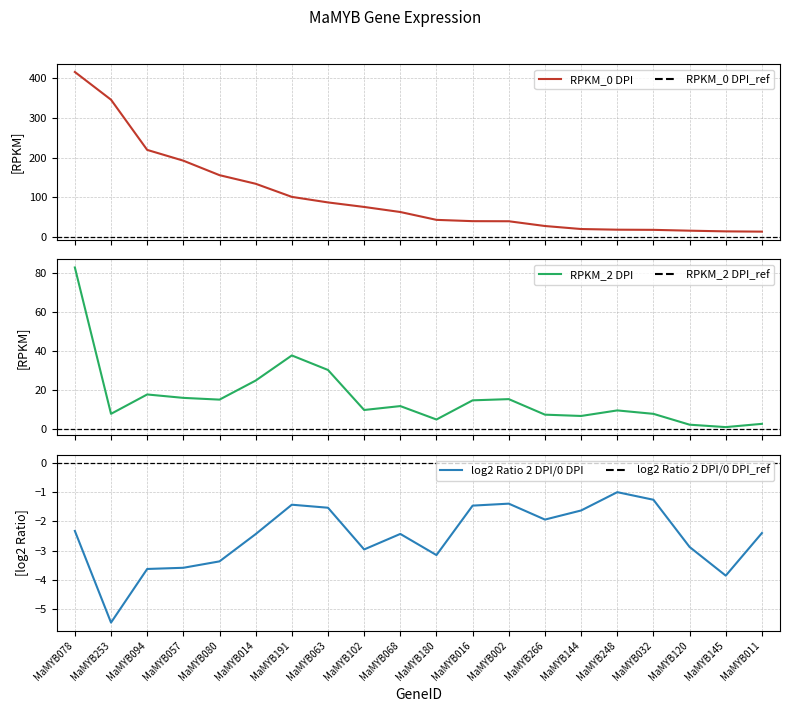

What is the label of the 5th point from the right?

MaMYB248